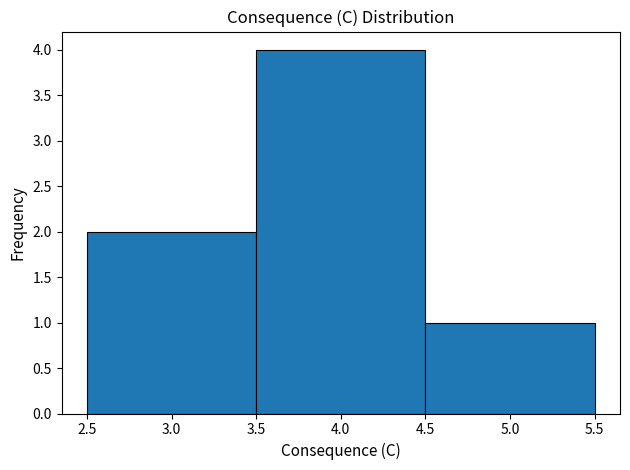

How tall is the bar that spans 4.5 to 5.5 on the x-axis? The values are not printed on the chart, so give them approximately, as read against the axis.

1